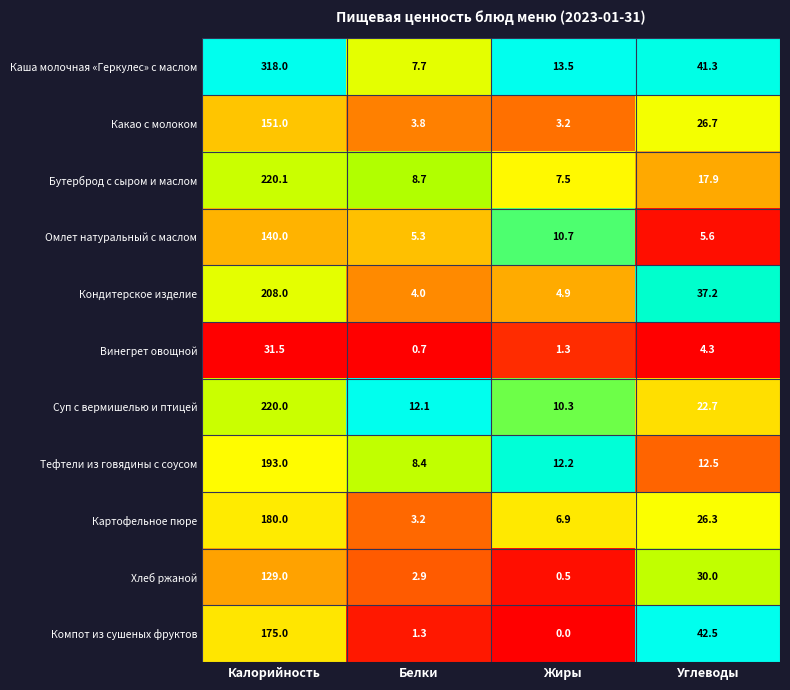

Which category has the lowest value across all series?

Жиры